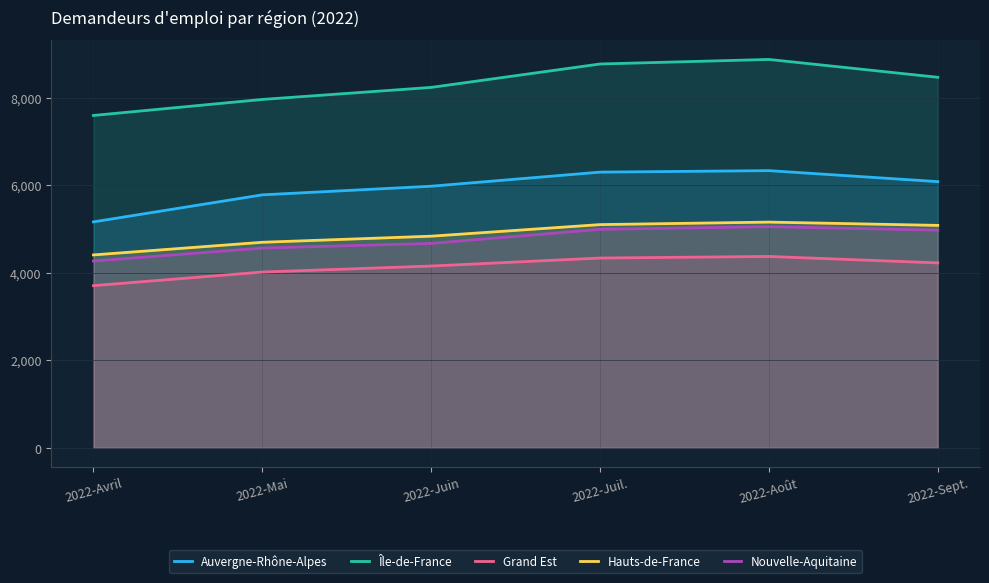

What is the sum of the Île-de-France values at 2022-Avril and 2022-Juil.?

16366